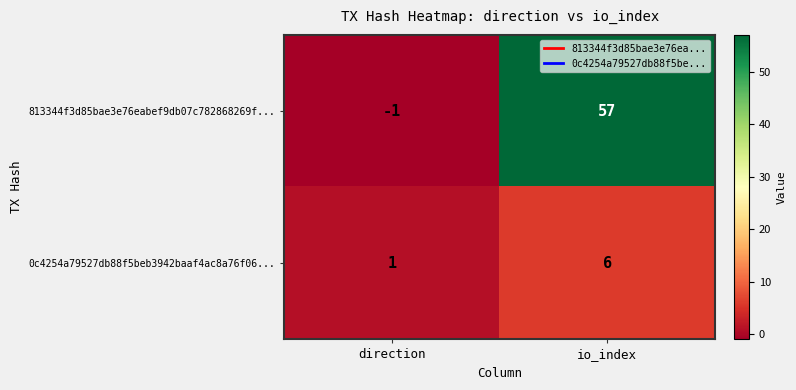

Which series changed the most between direction and io_index?

813344f3d85bae3e76eabef9db07c782868269f...